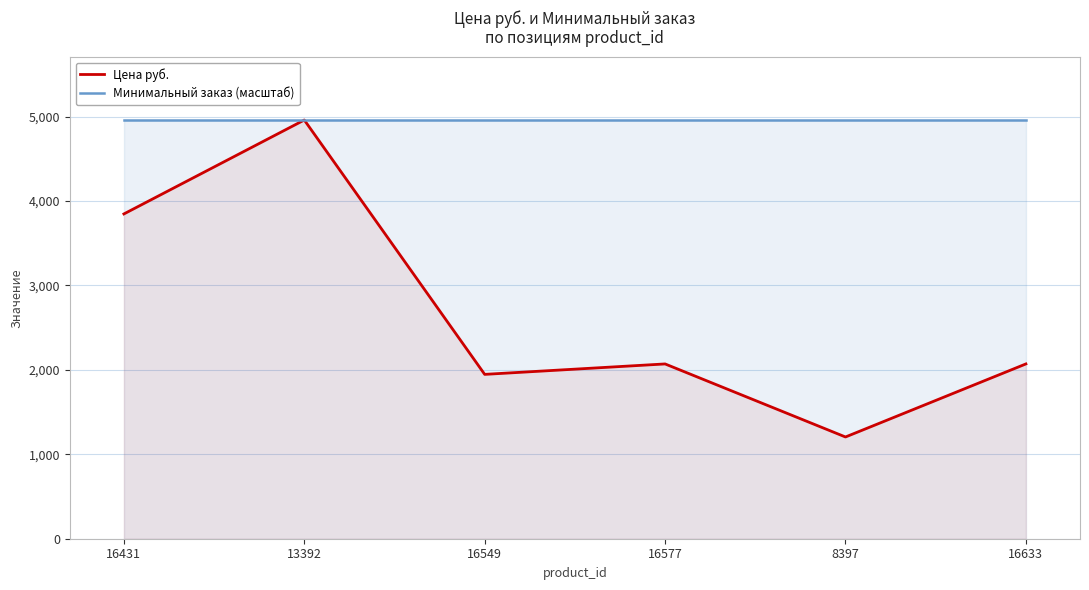

How many interior local peaks does the Цена руб. series have?

2